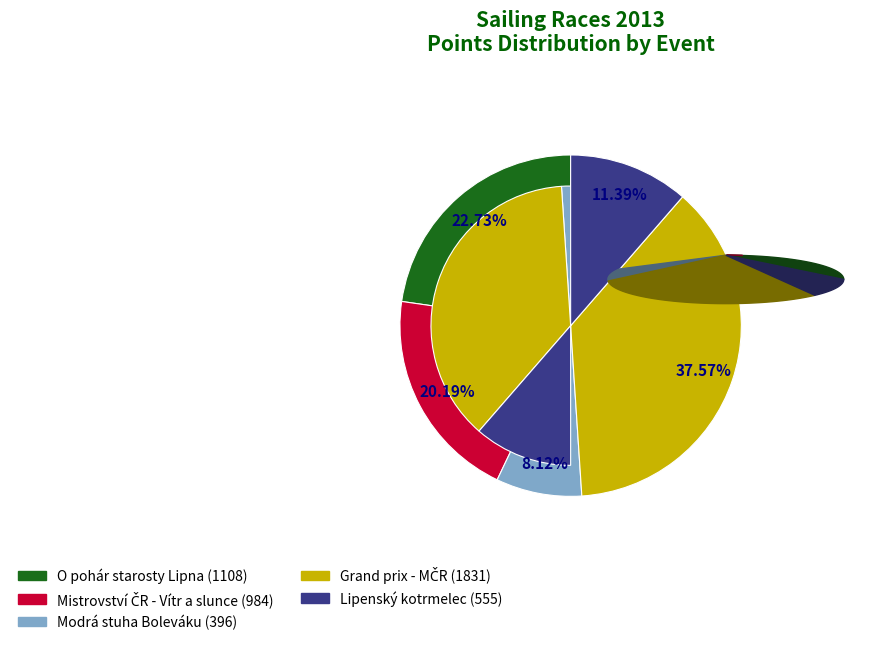

Does 131329 account for over 50% of the chart?

No